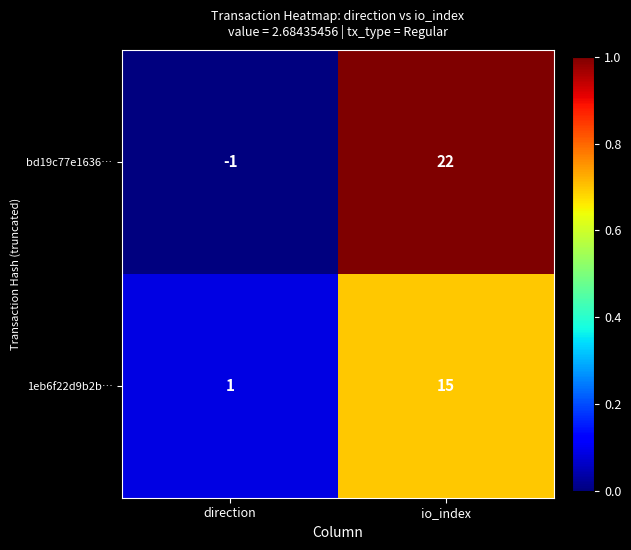

Between direction and io_index, which series saw the biggest shift?

bd19c77e1636…